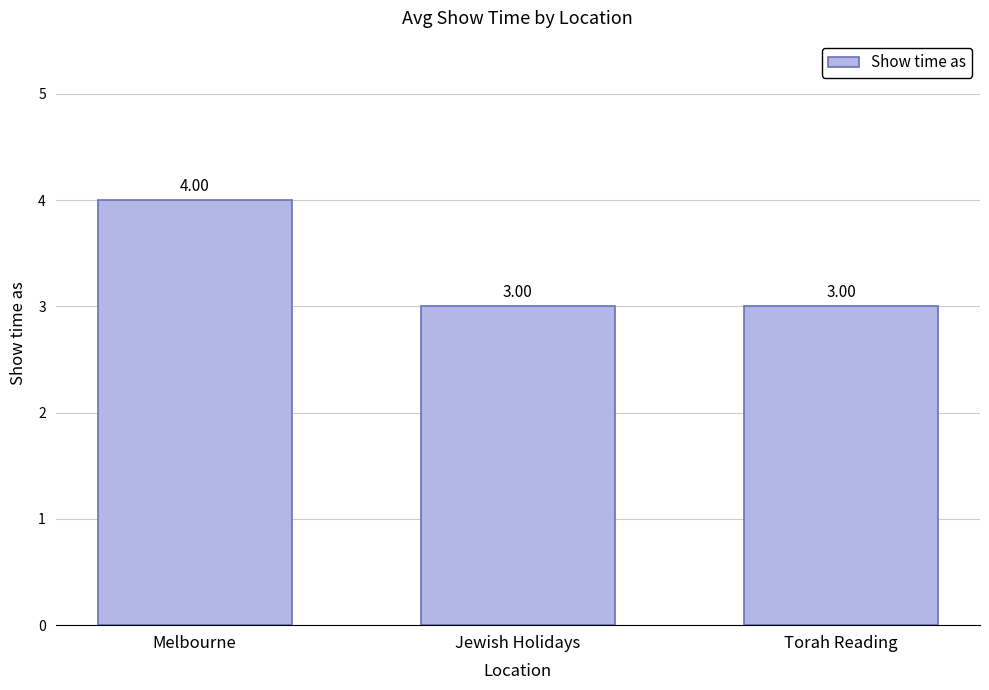

Reading left to right, extract all data points from this chart.

Melbourne=4	Jewish Holidays=3	Torah Reading=3